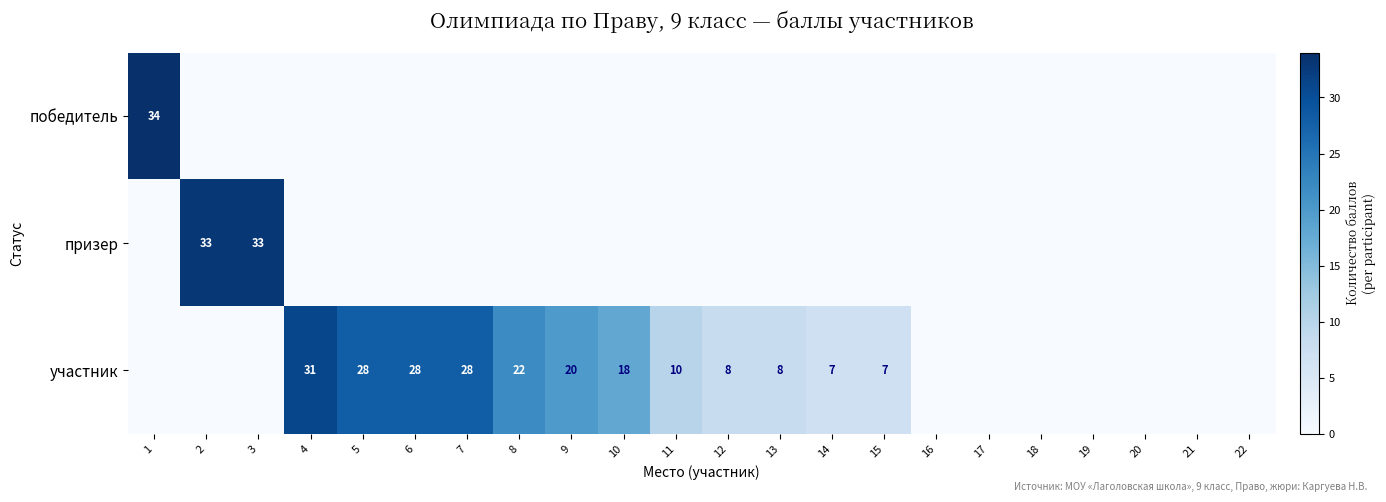

The призер series shows 33 at 2. True or false?

True